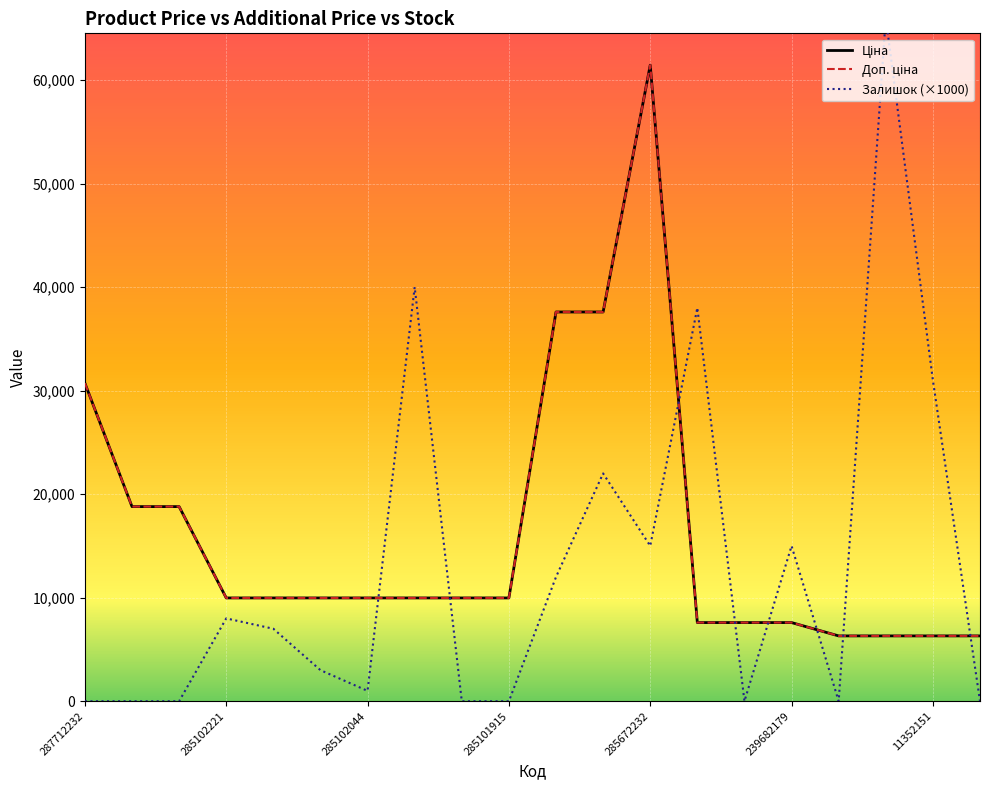

What is the label of the 18th point from the left?

11352182